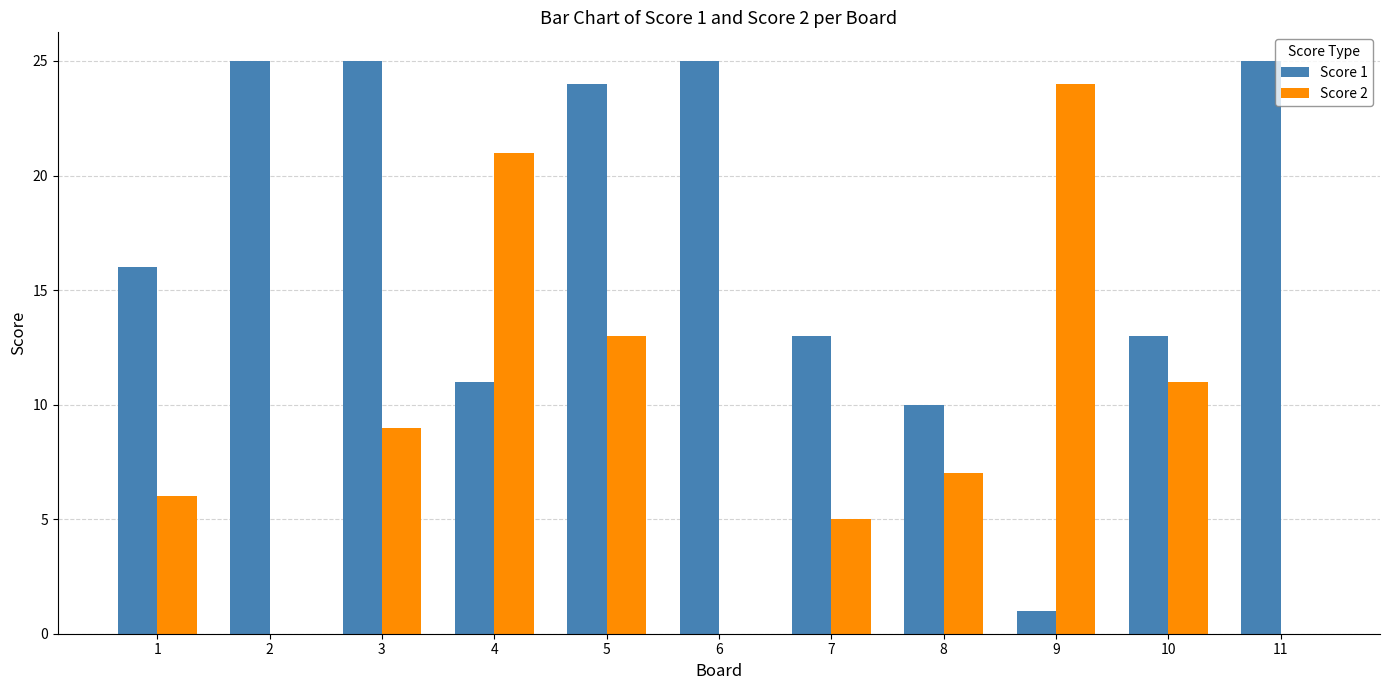

Are the bars grouped side by side (vs. stacked)?

Yes